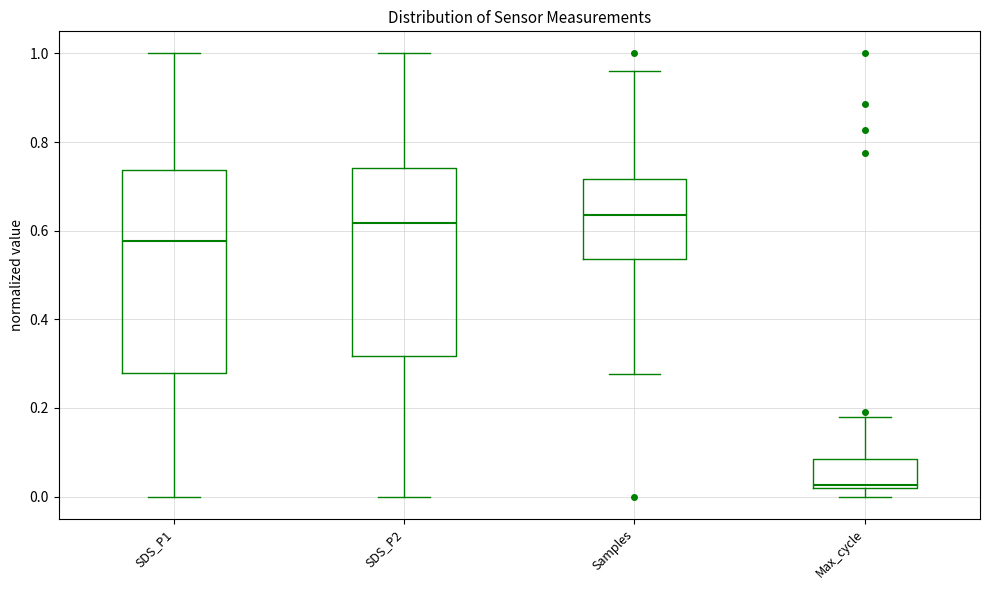

Which box's median line is the lowest?

Max_cycle